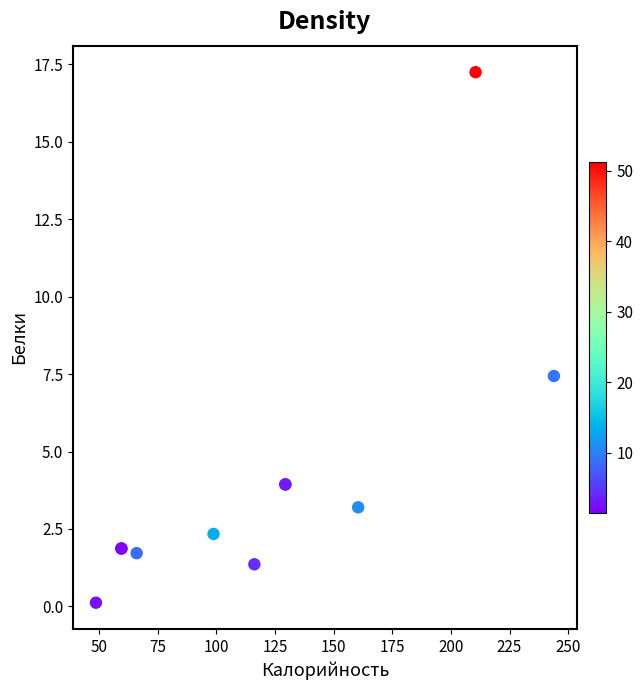

What Y value in the scatter plot is closest to 8?

7.4